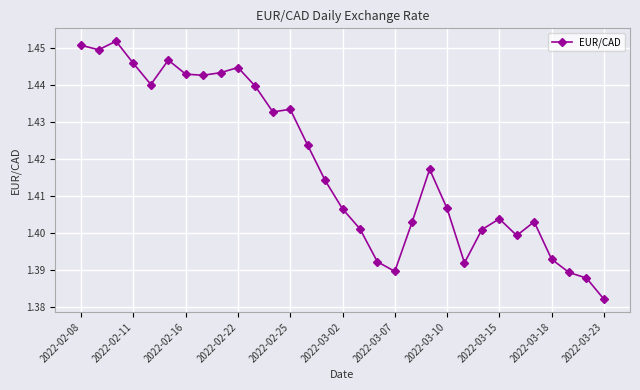

Count the number of categories in the chart.

31